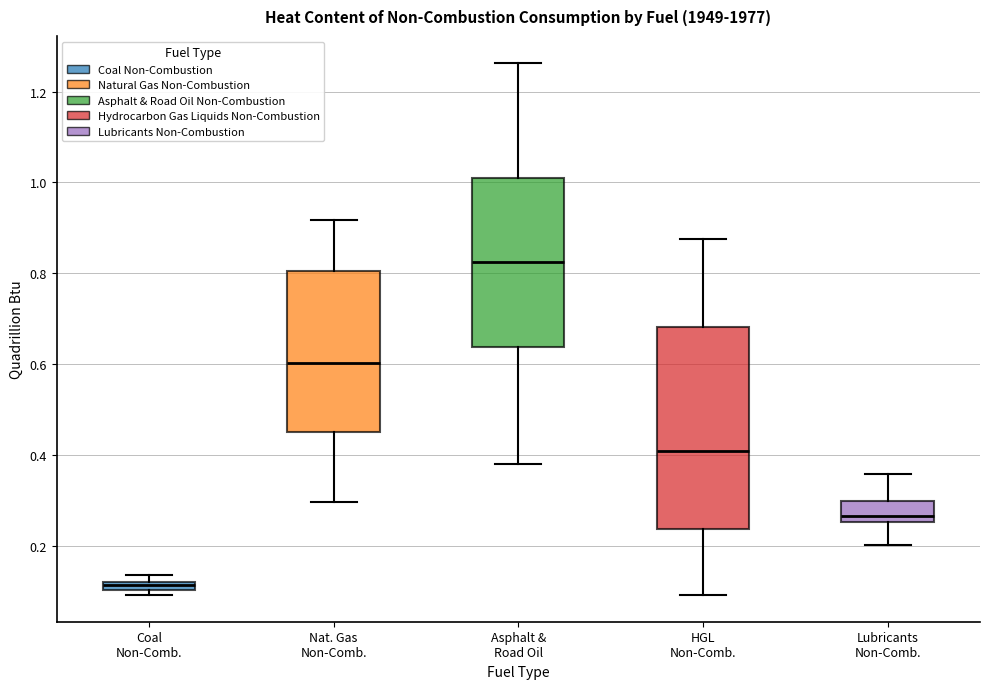

Which box is the tallest, from its lower edge to its upper edge?

HGL Non-Comb.